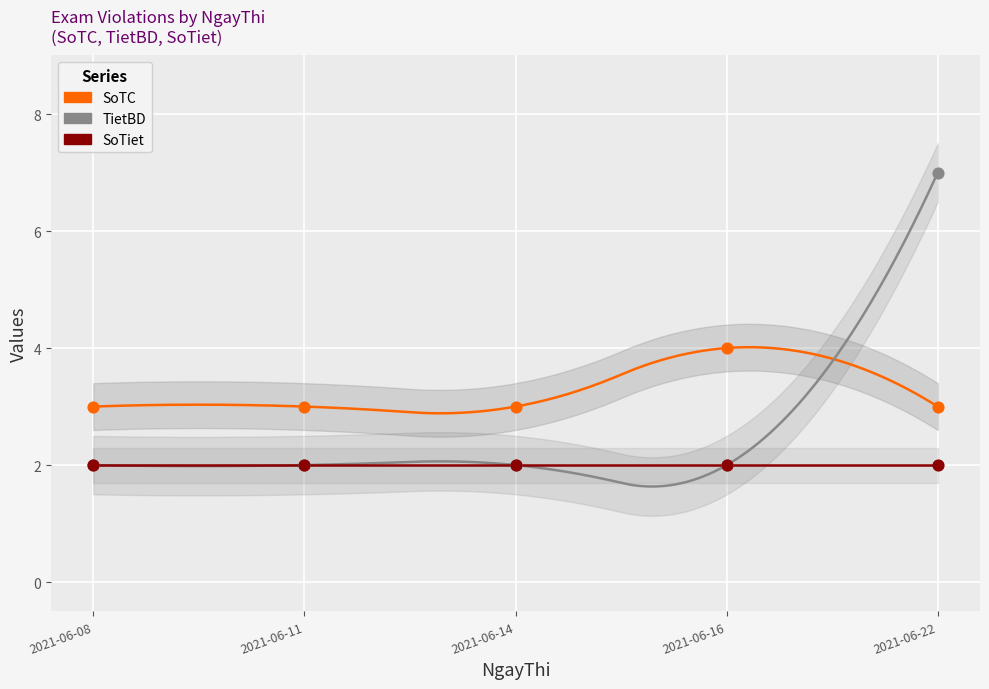

Which series has the largest Y range (max minus min)?

TietBD